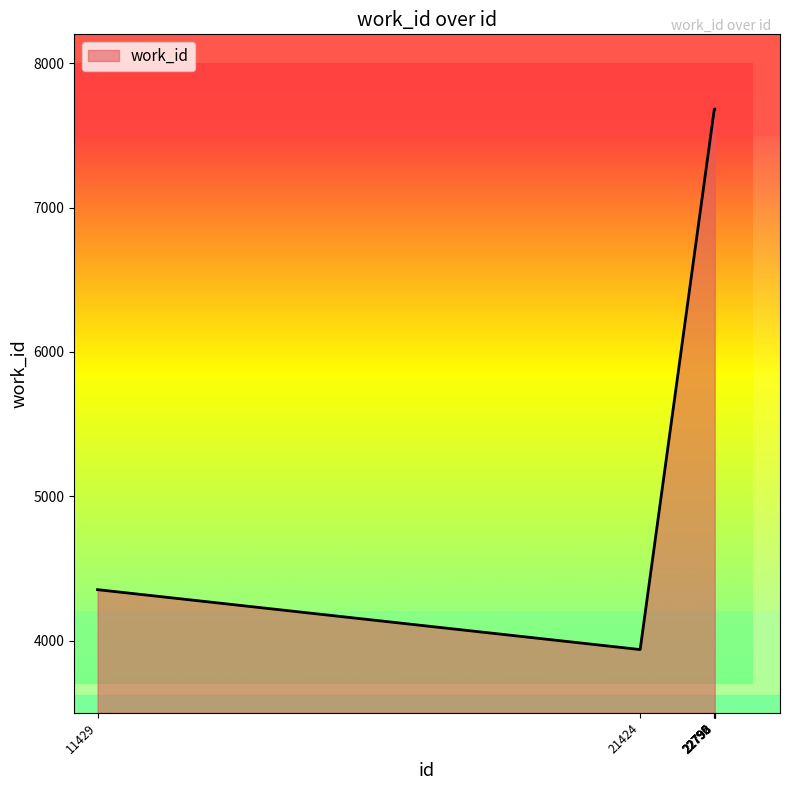

What is the smallest value displayed?

3938